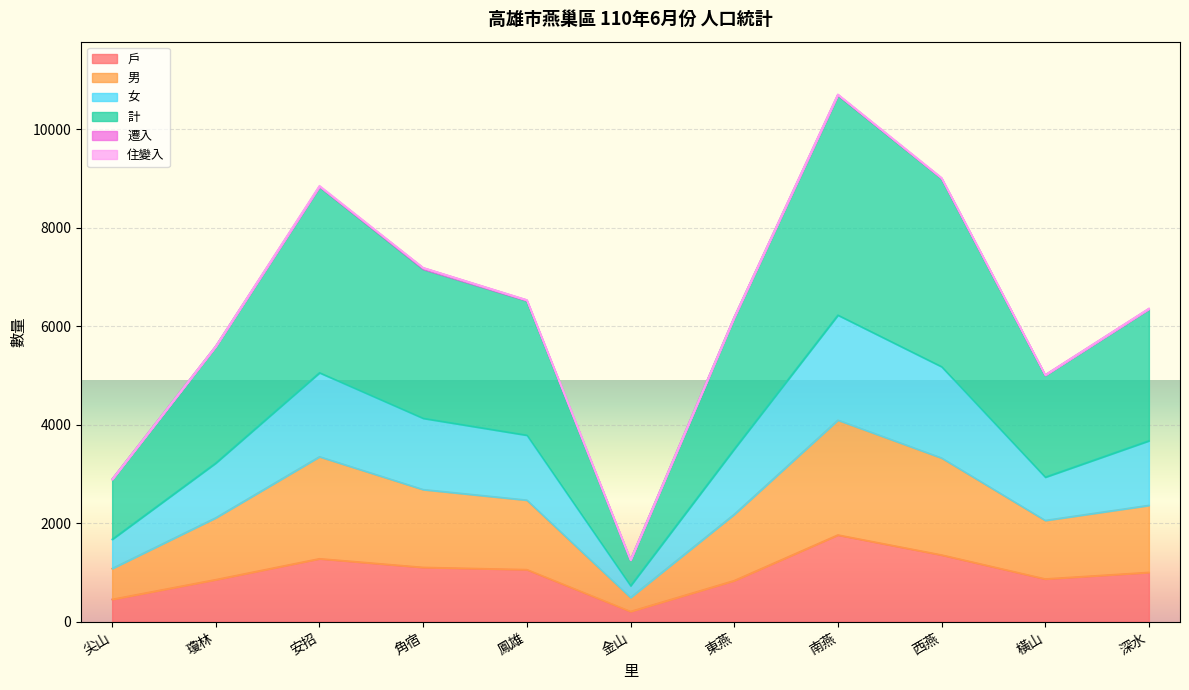

At how many categories does at least one series exceed 4823?

9